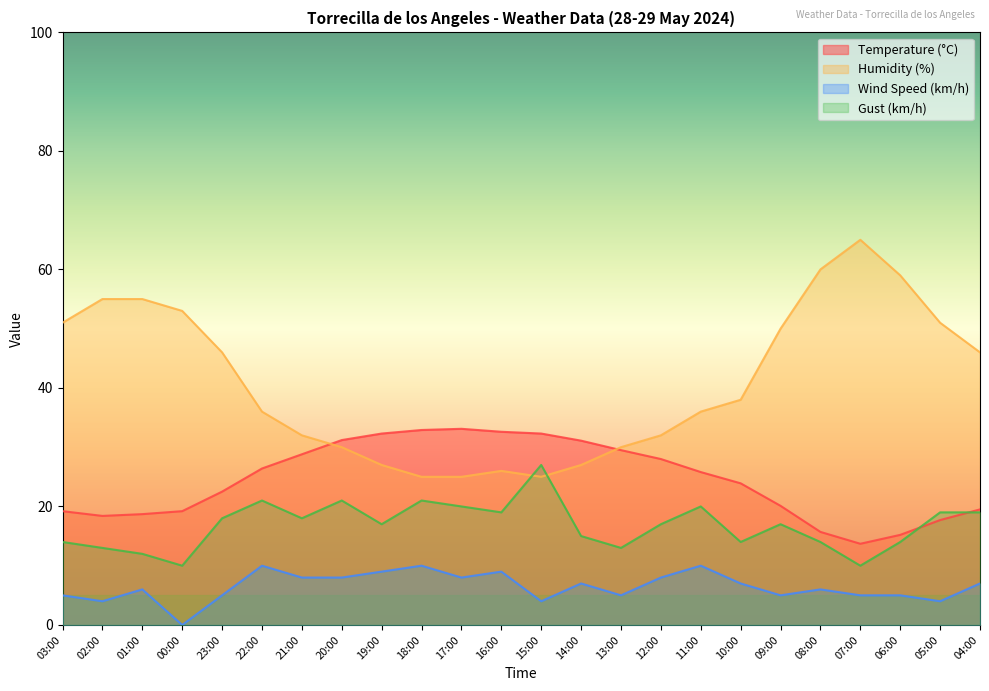

Which series has the widest spread of values?

Humidity (%)